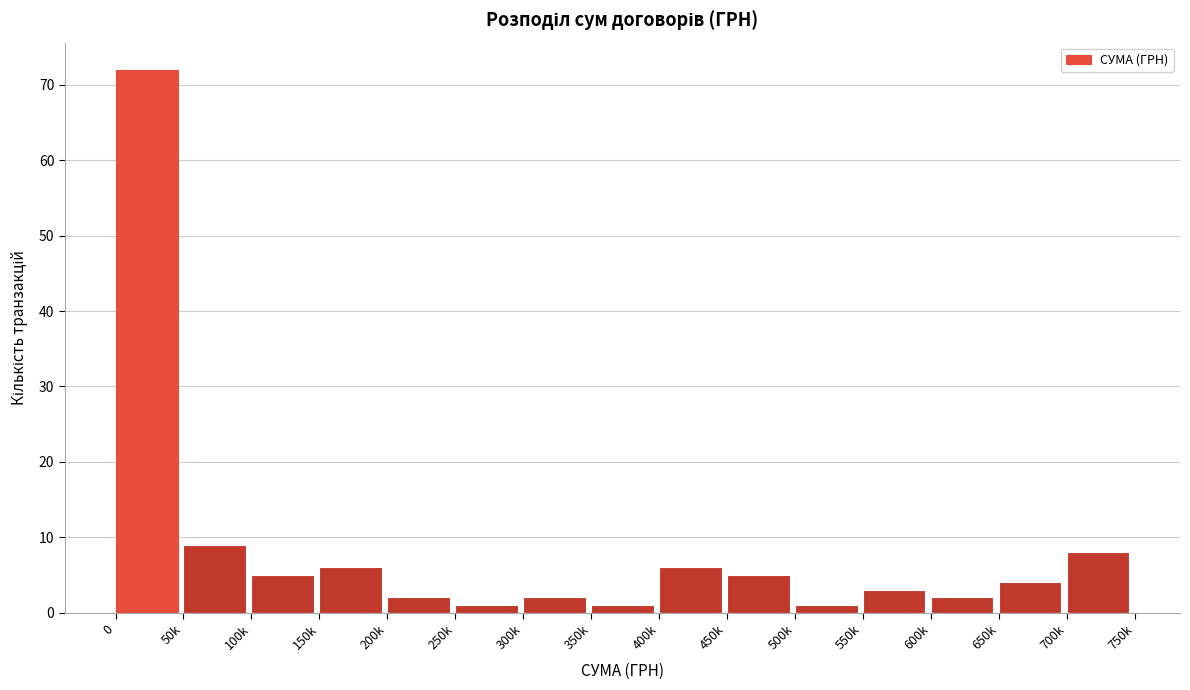

Reading left to right, transcribe all the data shown in this chart.

72	9	5	6	2	1	2	1	6	5	1	3	2	4	8